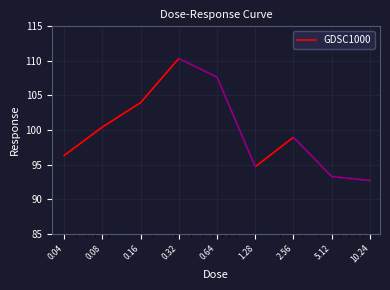

What is the smallest value displayed?

92.7